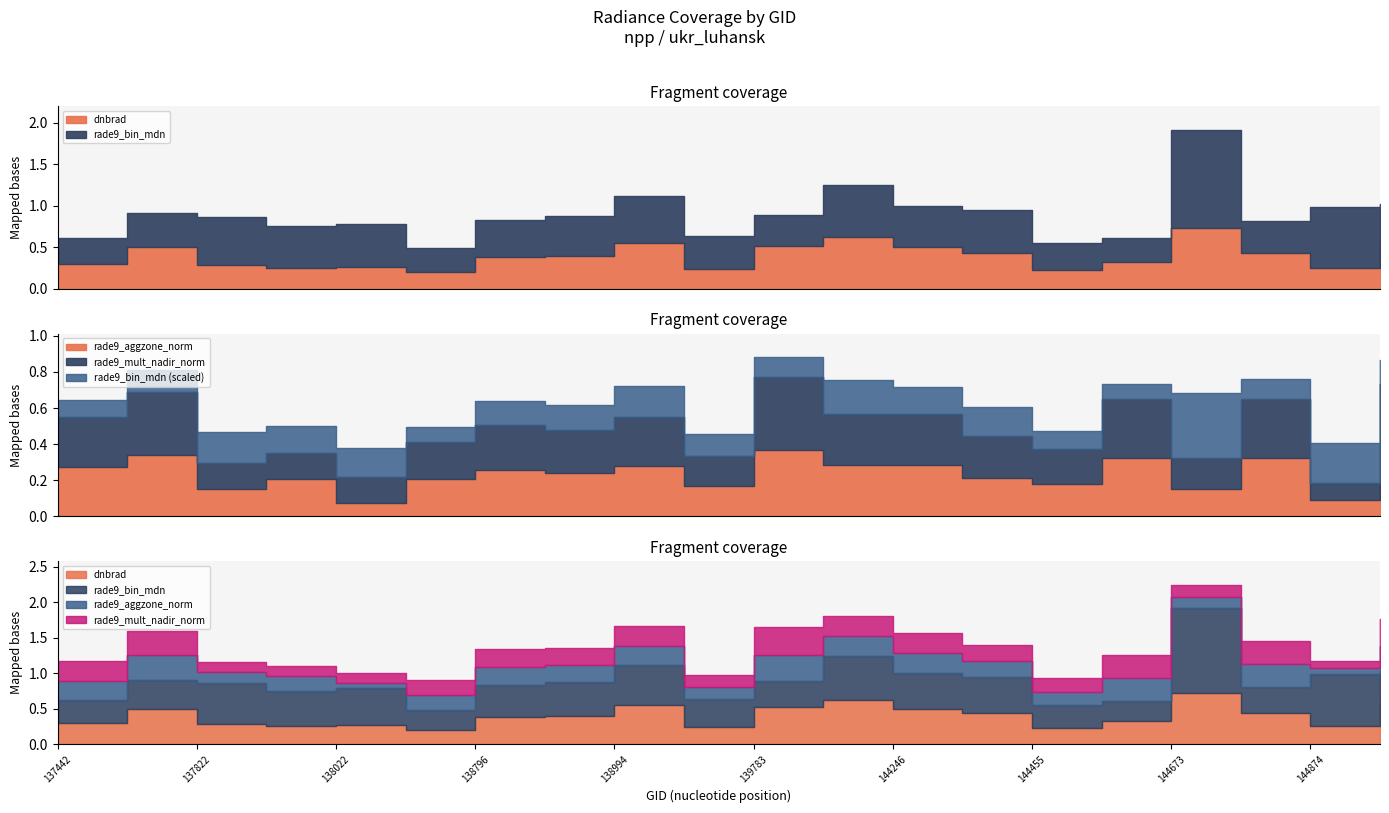

How many lines are shown in the chart?

4